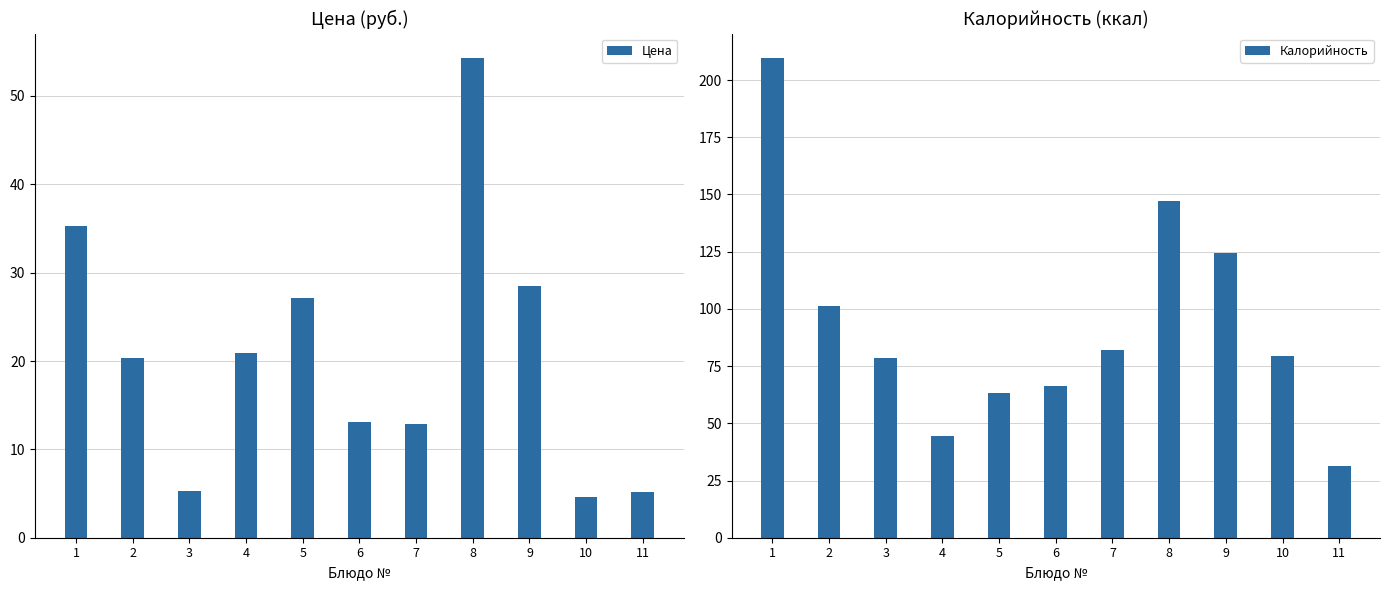

What is the minimum value shown in the chart?

4.6